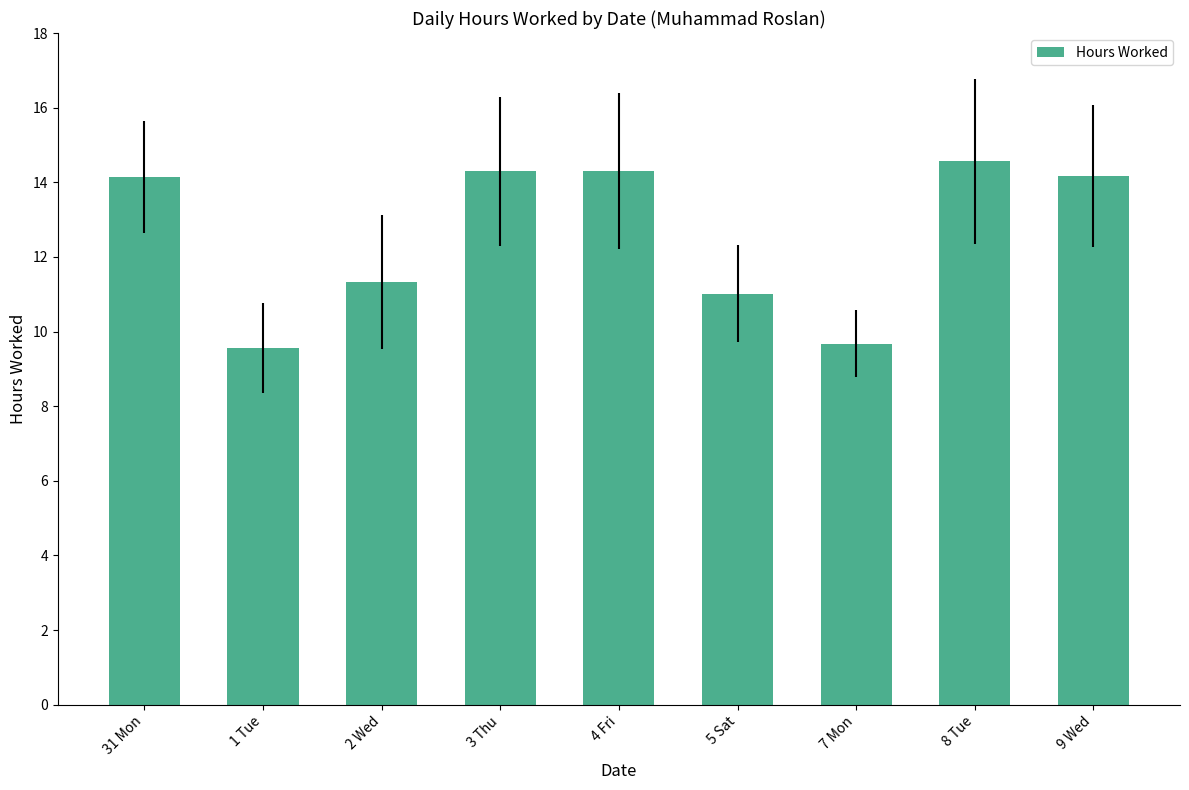

True or false: the data shows 9.7 at 7 Mon.

True